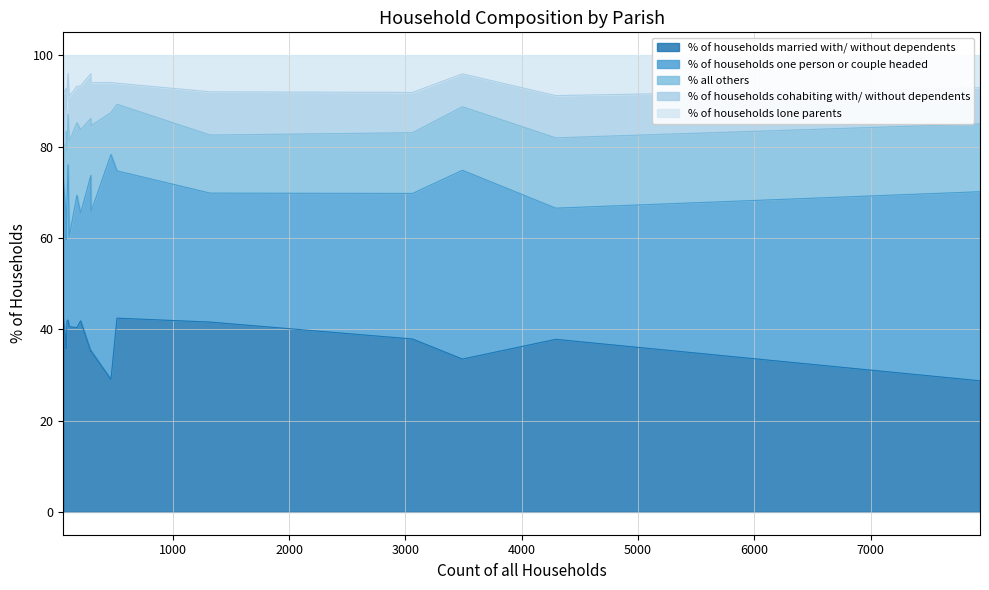

At how many categories does at least one series exceed 43?

1